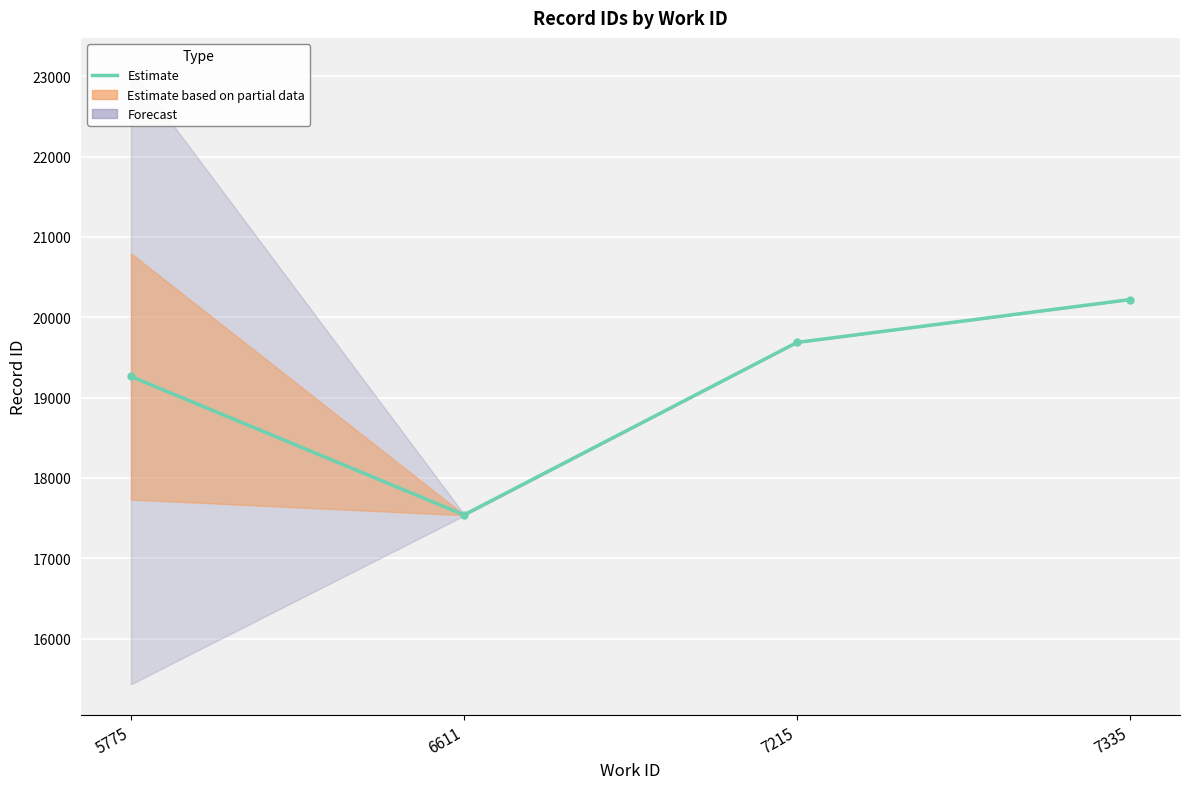

Is it true that the value at 5775 is 19262.5?

True